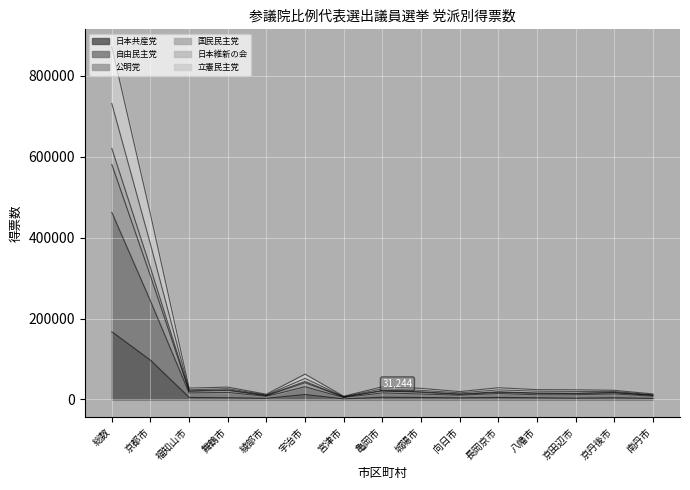

True or false: 国民民主党 and 自由民主党 intersect in this chart.

False